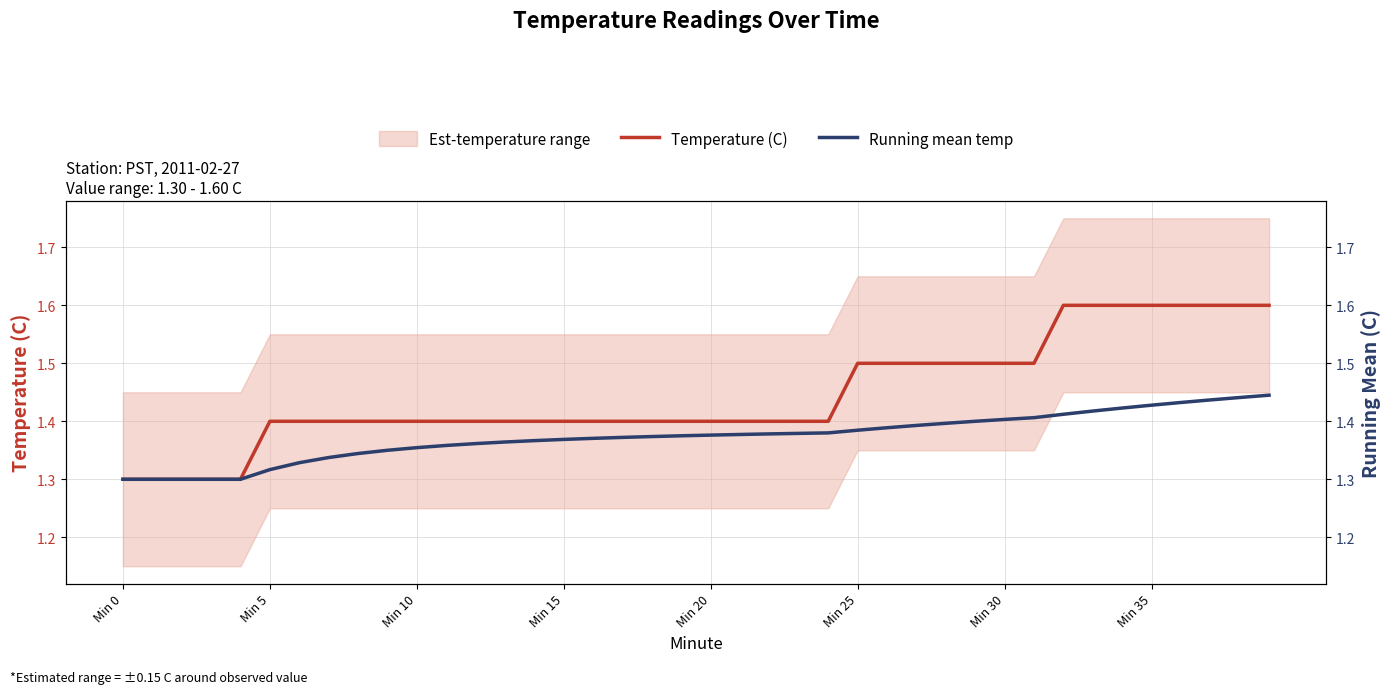

What is the difference between the maximum and minimum values in the Running mean temp series?

0.1